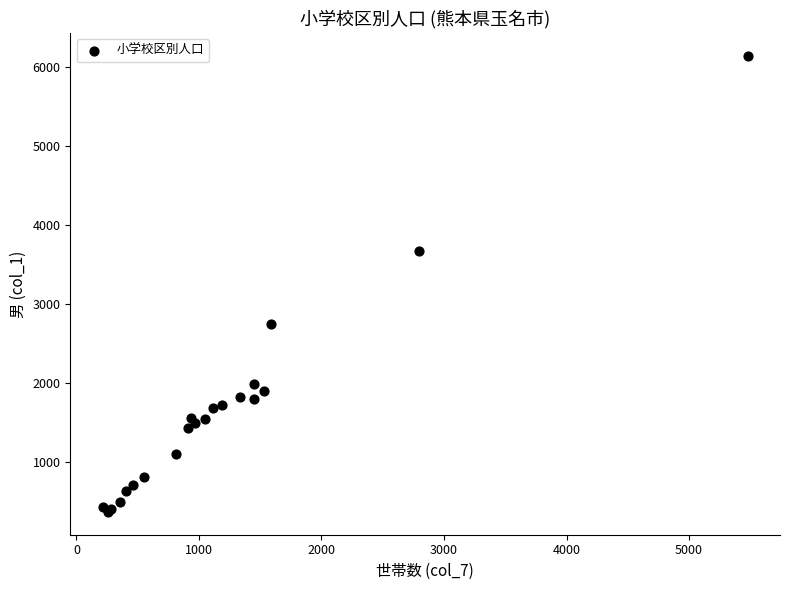

What Y value in the scatter plot is closest to 3249?

3668